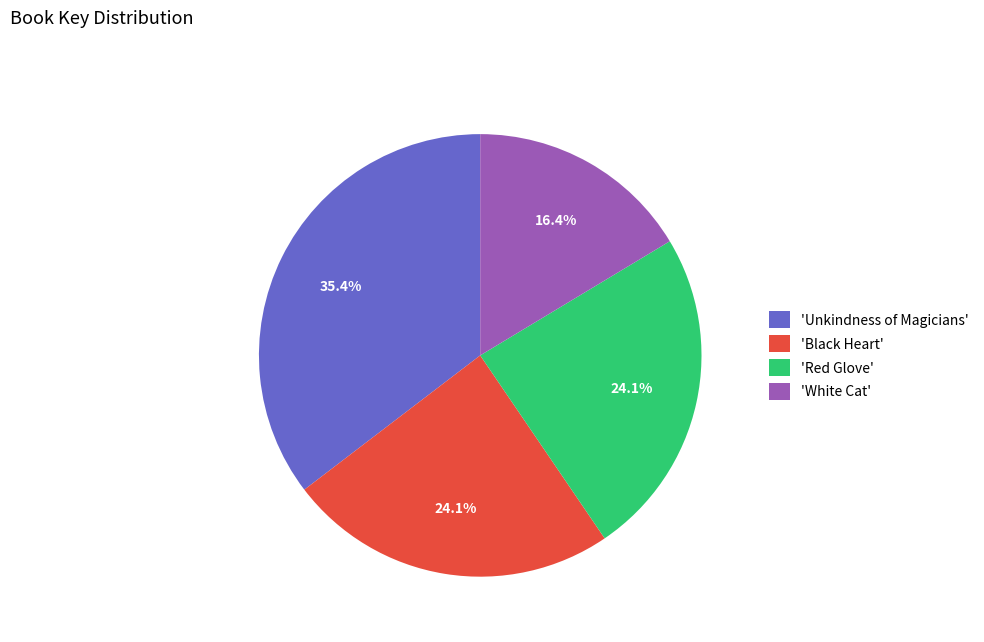

To the nearest percent, what is the average slice percentage?

25%